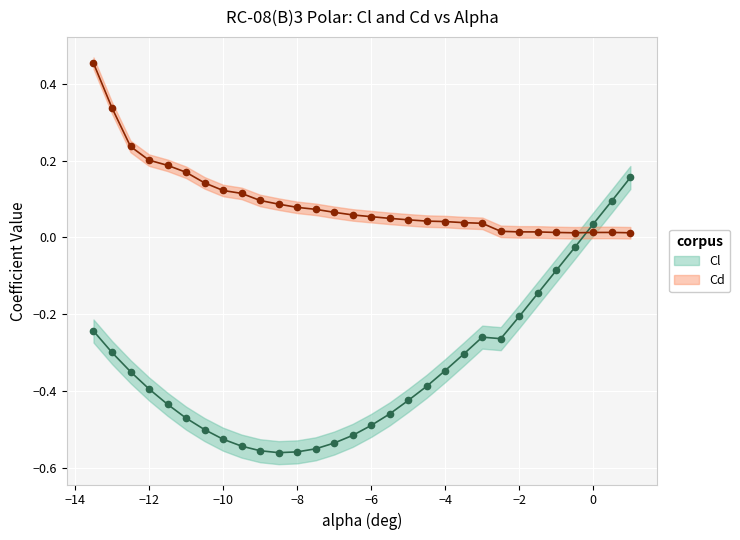

What is the sum of all Cd values?

2.8